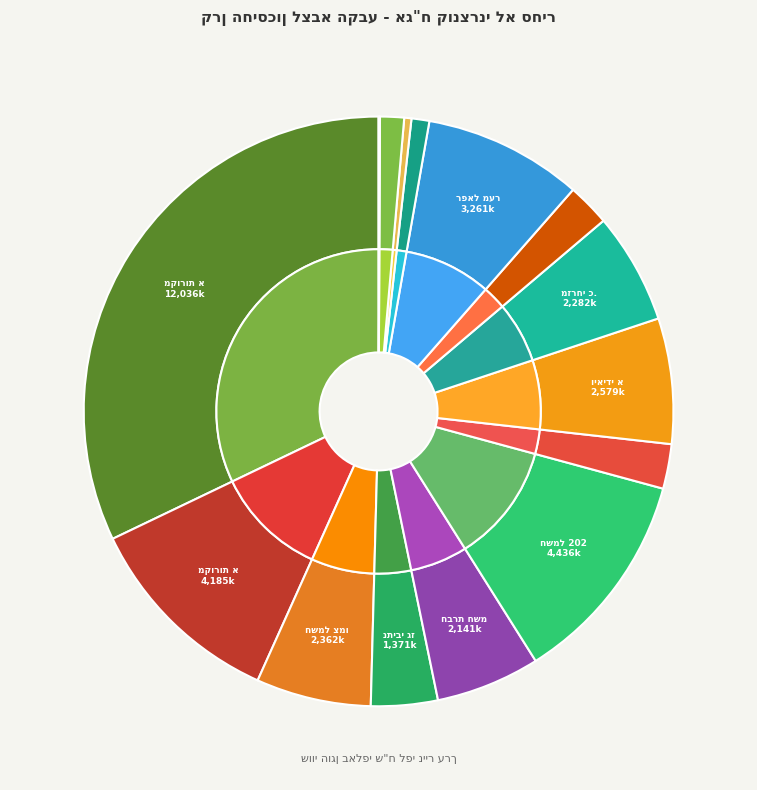

Is it true that אג"ח נדחה לאומי לישראל is 0% of the pie?

True